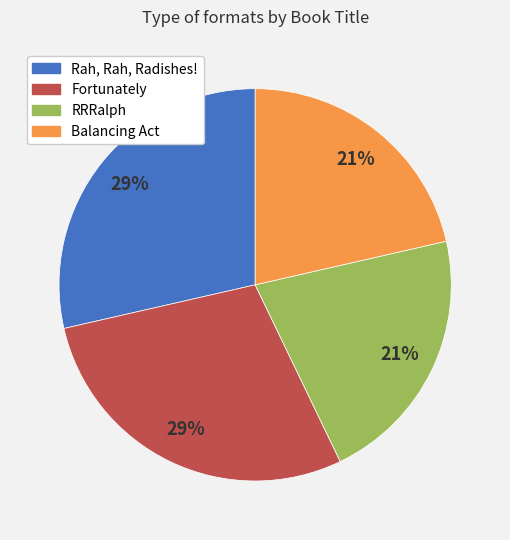

How many slices are in this pie chart?

4